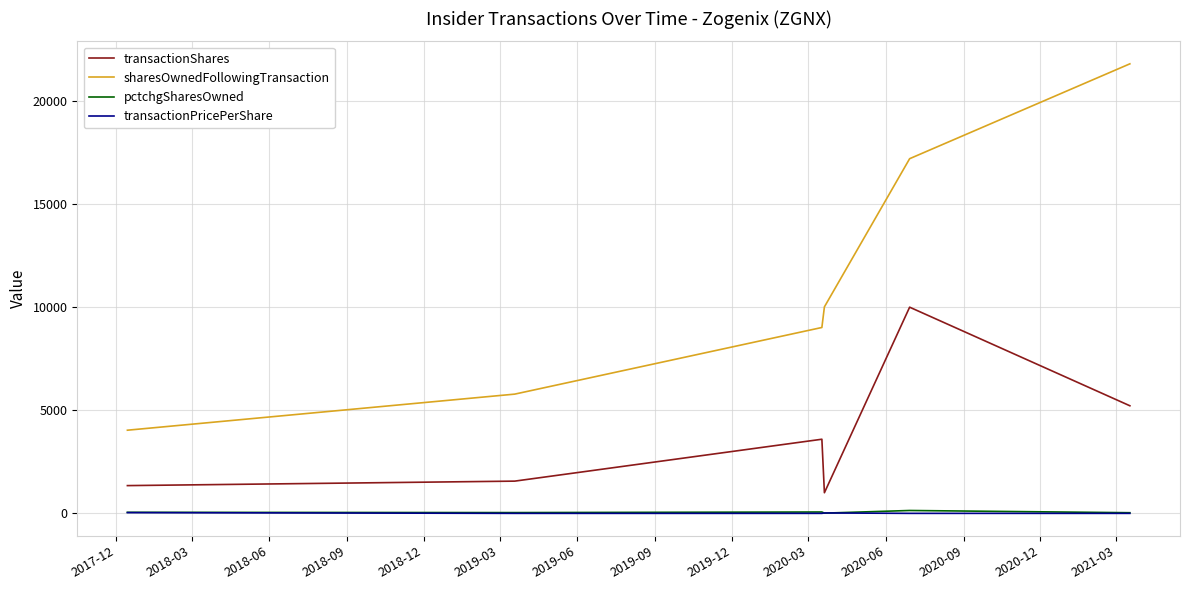

Which series has the largest total across all categories?

sharesOwnedFollowingTransaction